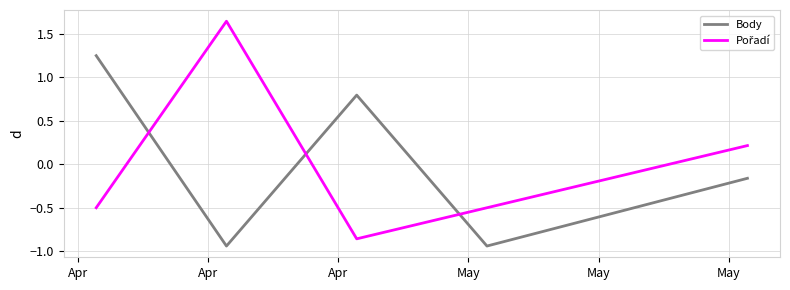

What is the difference between the maximum and minimum values in the Body series?

2.2